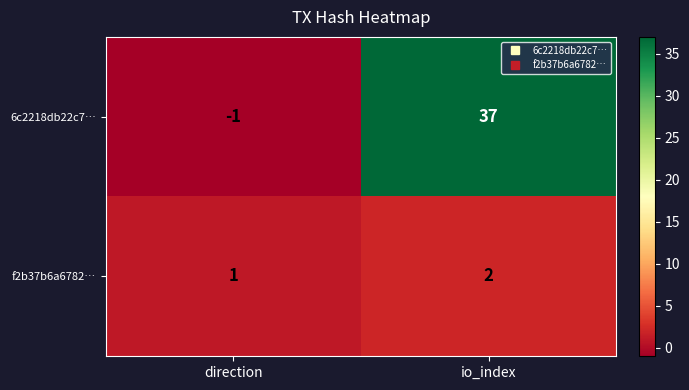

Which series has the largest range (max minus min)?

6c2218db22c7…